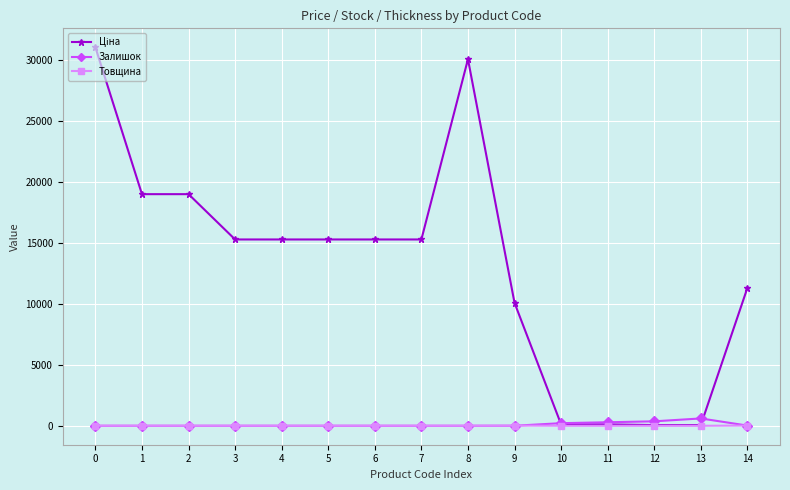

What is the greatest value displayed?

31058.4